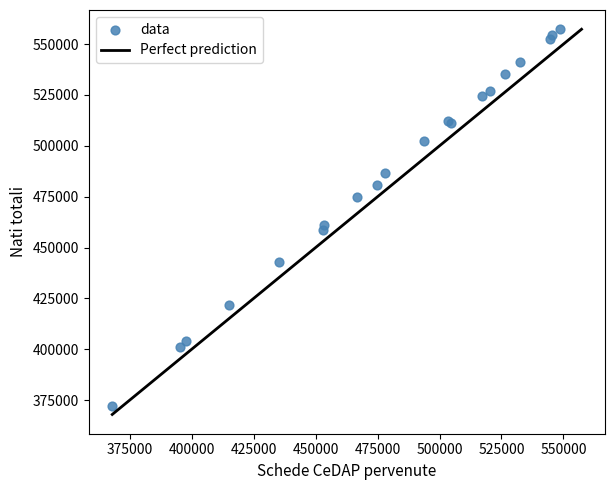

What Y value in the scatter plot is closest to 464759?

461282